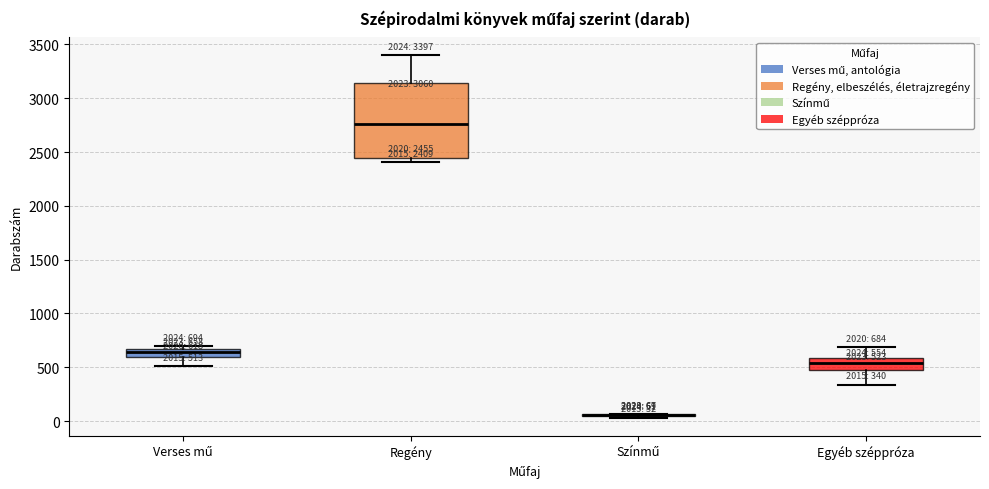

Which box is the tallest, from its lower edge to its upper edge?

Regény